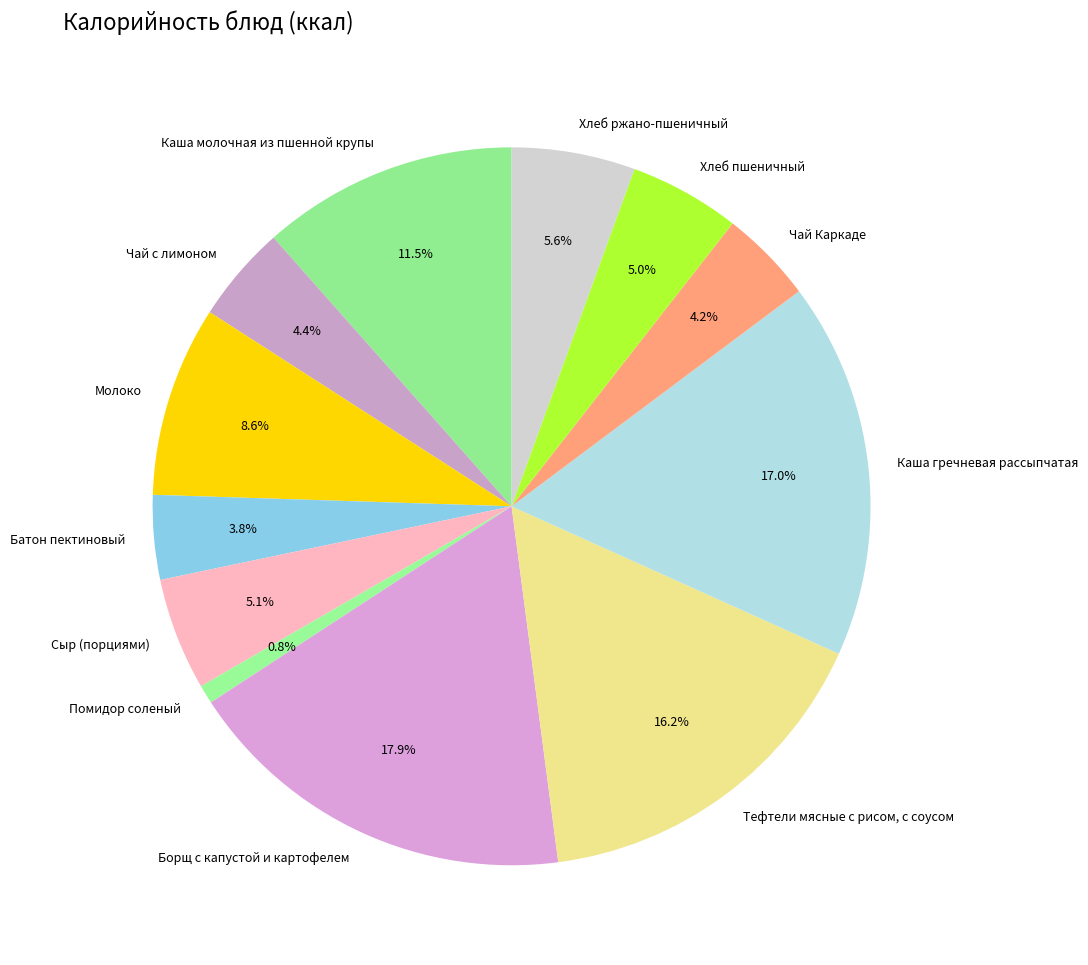

Between Тефтели мясные с рисом, с соусом and Чай с лимоном, which is larger?

Тефтели мясные с рисом, с соусом